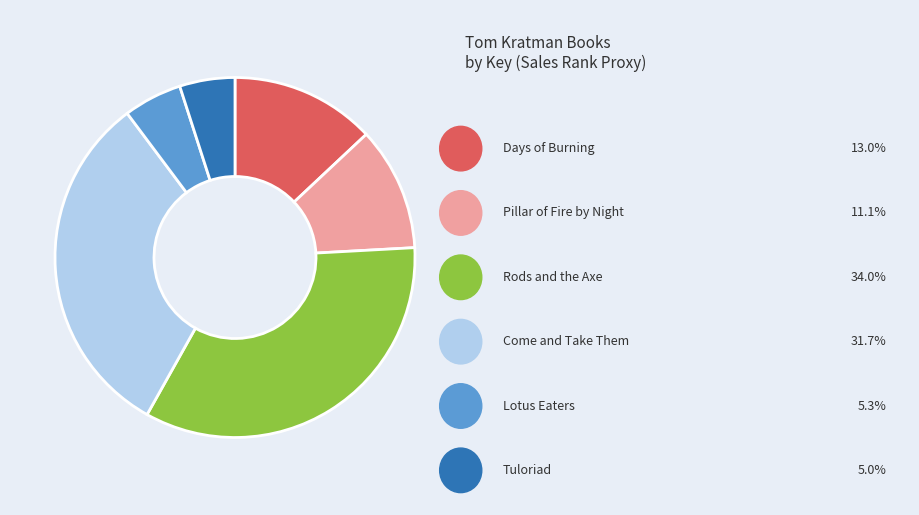

Is there any slice that represents more than half of the pie?

No